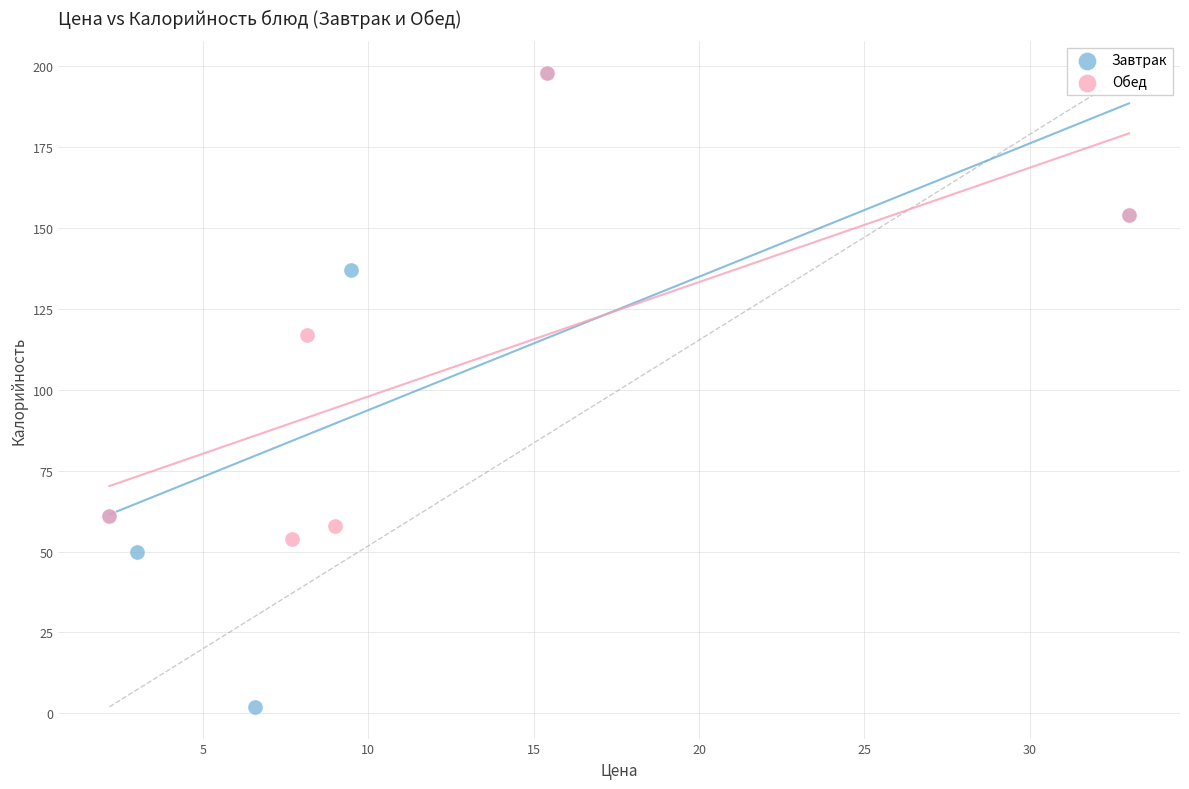

Which series reaches the minimum Y coordinate?

Завтрак